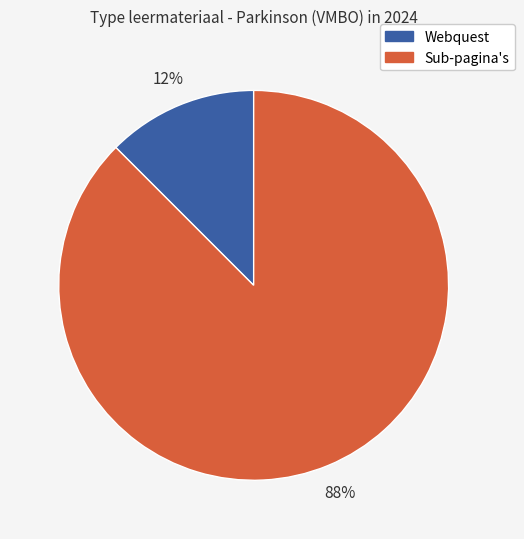

Does any single category account for the majority?

Yes